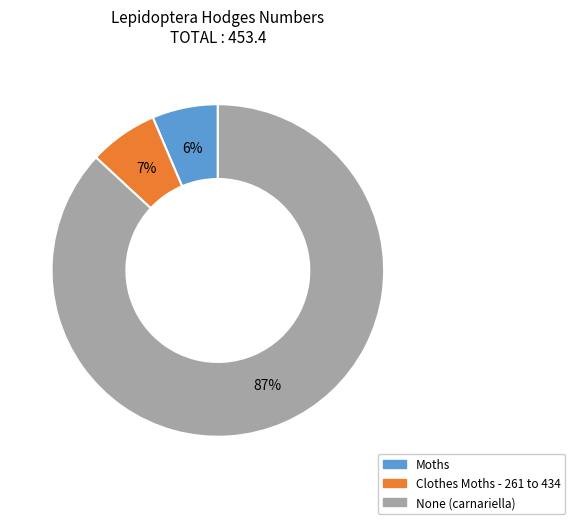

How many slices are in this pie chart?

3